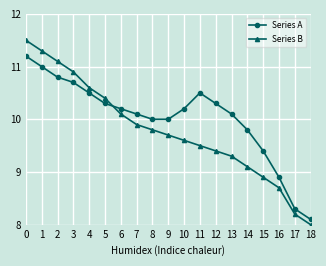

Reading right to left, transcribe all the data shown in this chart.

Series A: 18=8.1	17=8.3	16=8.9	15=9.4	14=9.8	13=10.1	12=10.3	11=10.5	10=10.2	9=10.0	8=10.0	7=10.1	6=10.2	5=10.3	4=10.5	3=10.7	2=10.8	1=11.0	0=11.2
Series B: 18=8.0	17=8.2	16=8.7	15=8.9	14=9.1	13=9.3	12=9.4	11=9.5	10=9.6	9=9.7	8=9.8	7=9.9	6=10.1	5=10.4	4=10.6	3=10.9	2=11.1	1=11.3	0=11.5